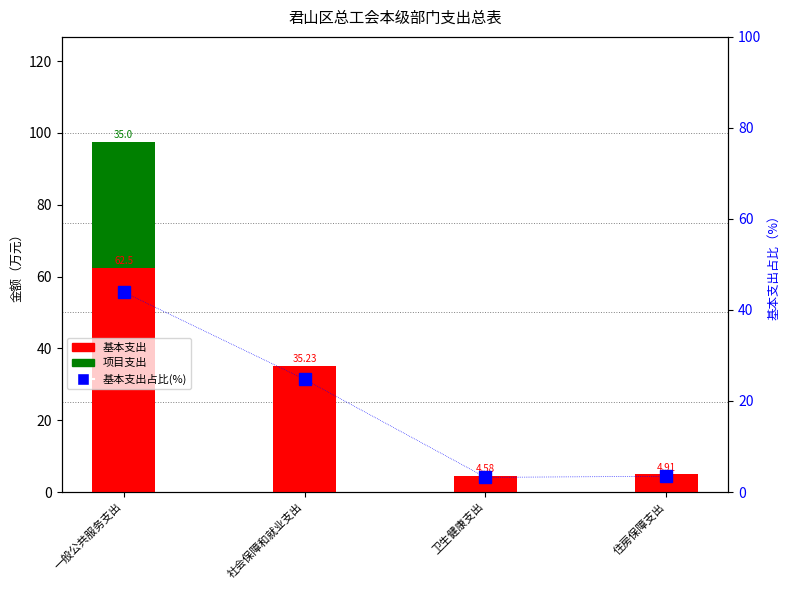

What are all the series names shown in the legend?

基本支出, 项目支出, 基本支出占比